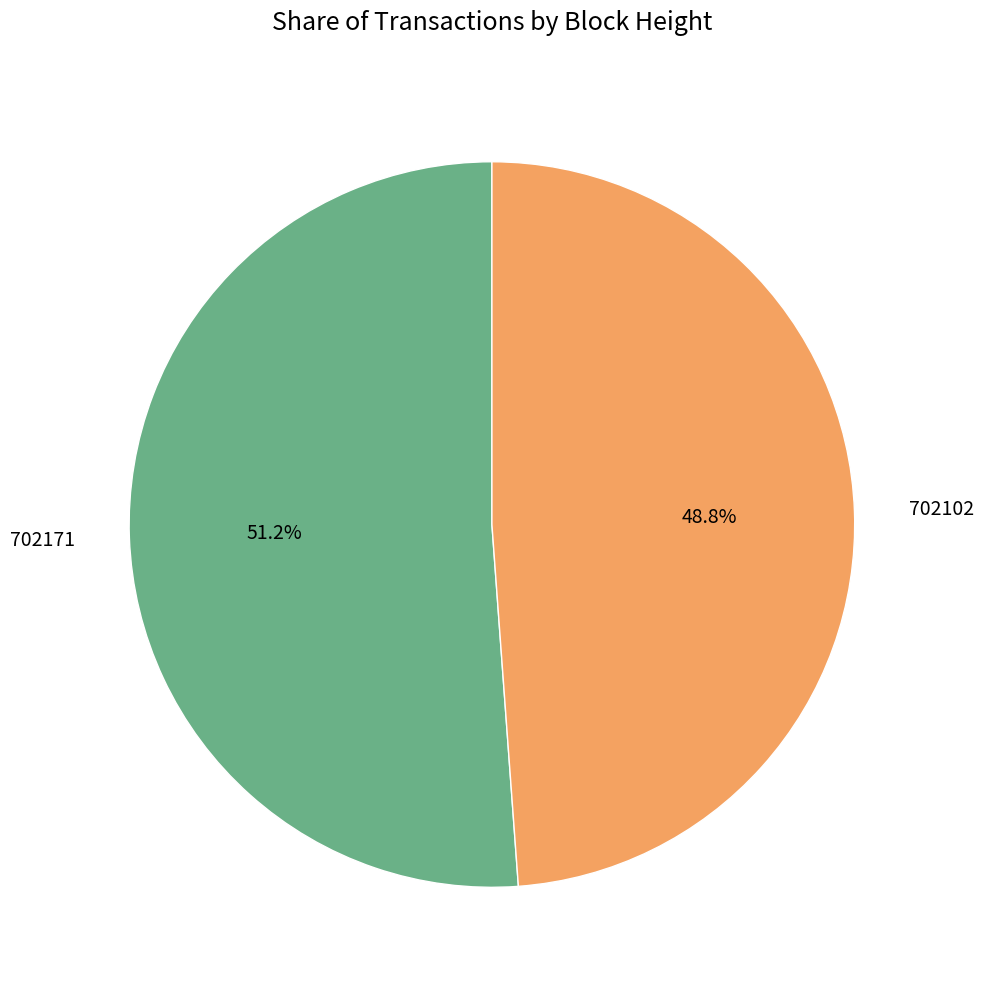

Combined, what portion of the pie is 702171 and 702102?

100.0%